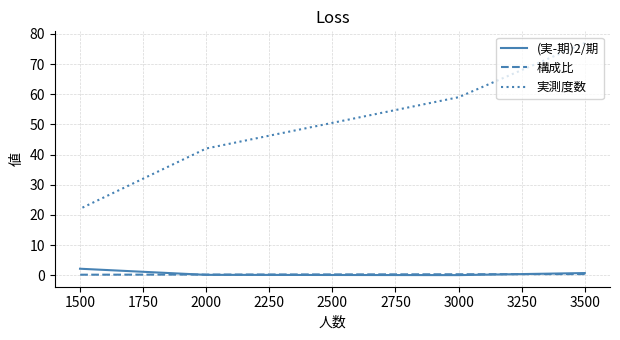

How many lines are shown in the chart?

3